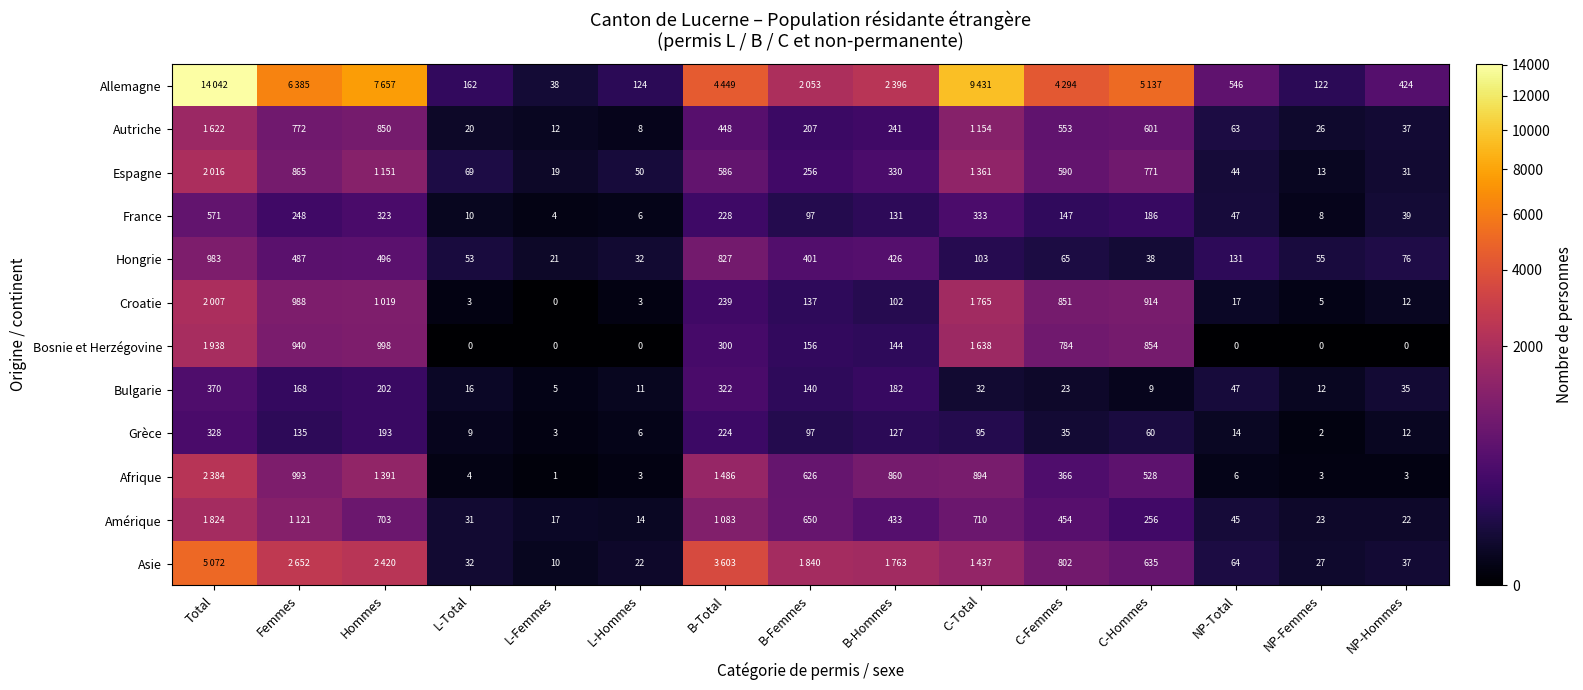

True or false: Bulgarie has a value of 168 at Femmes.

True